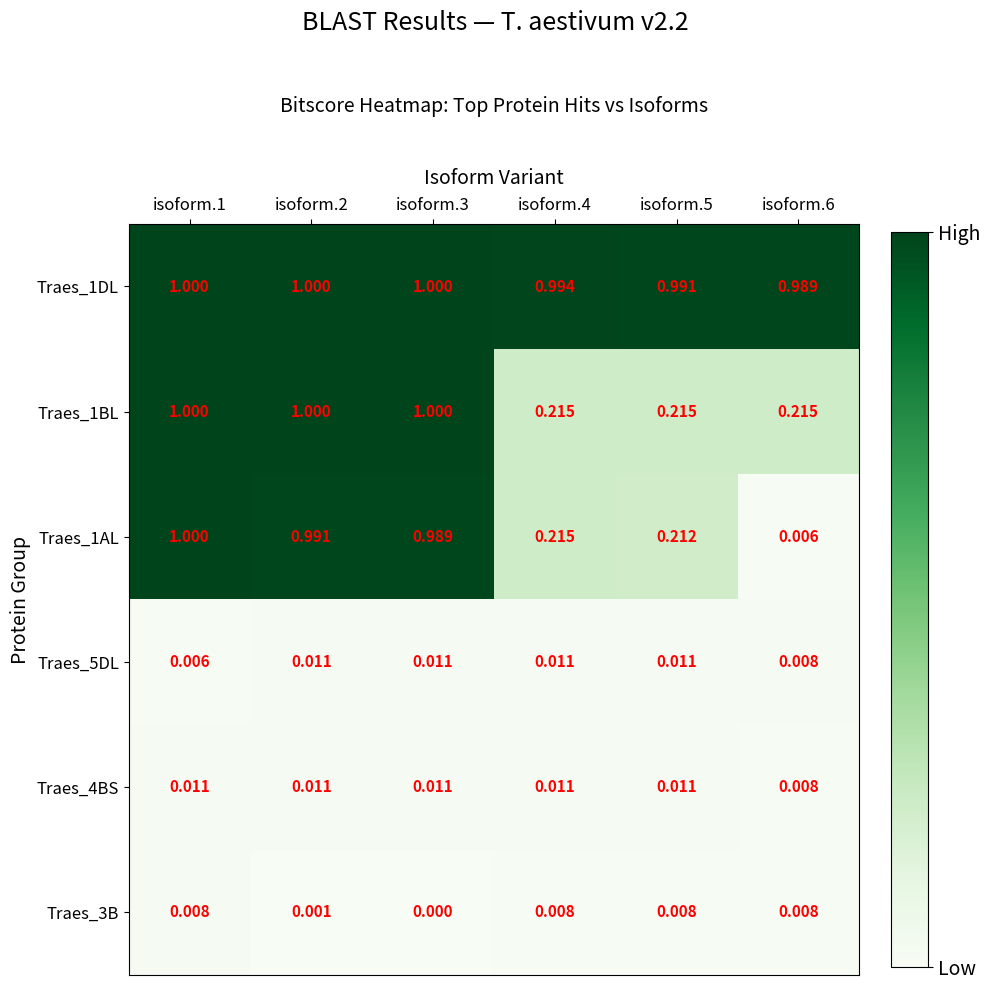

Count the number of categories in the chart.

6